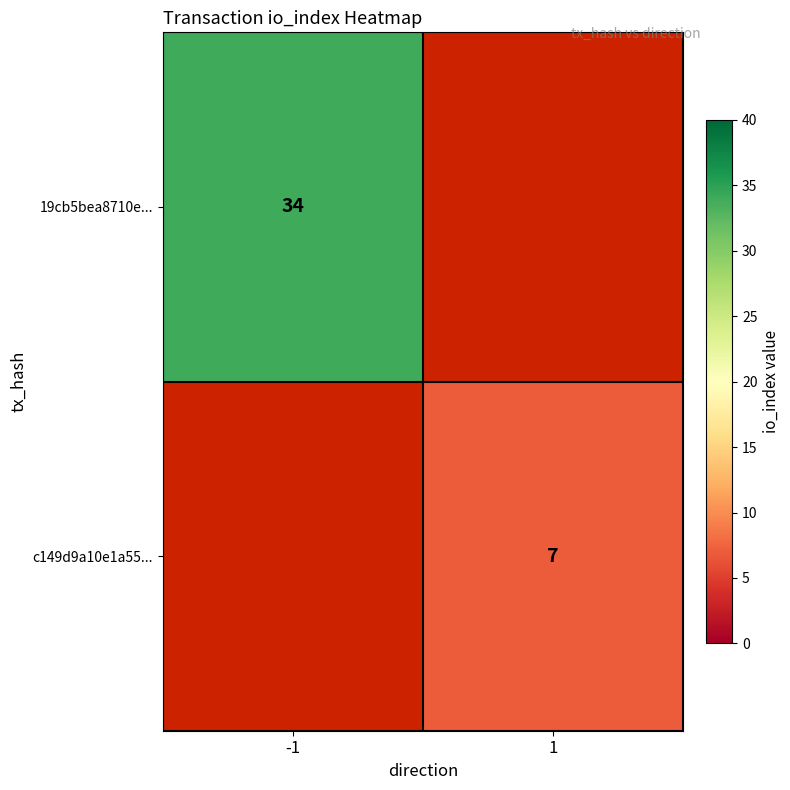

The 19cb5bea8710e... series shows 50 at -1. True or false?

False